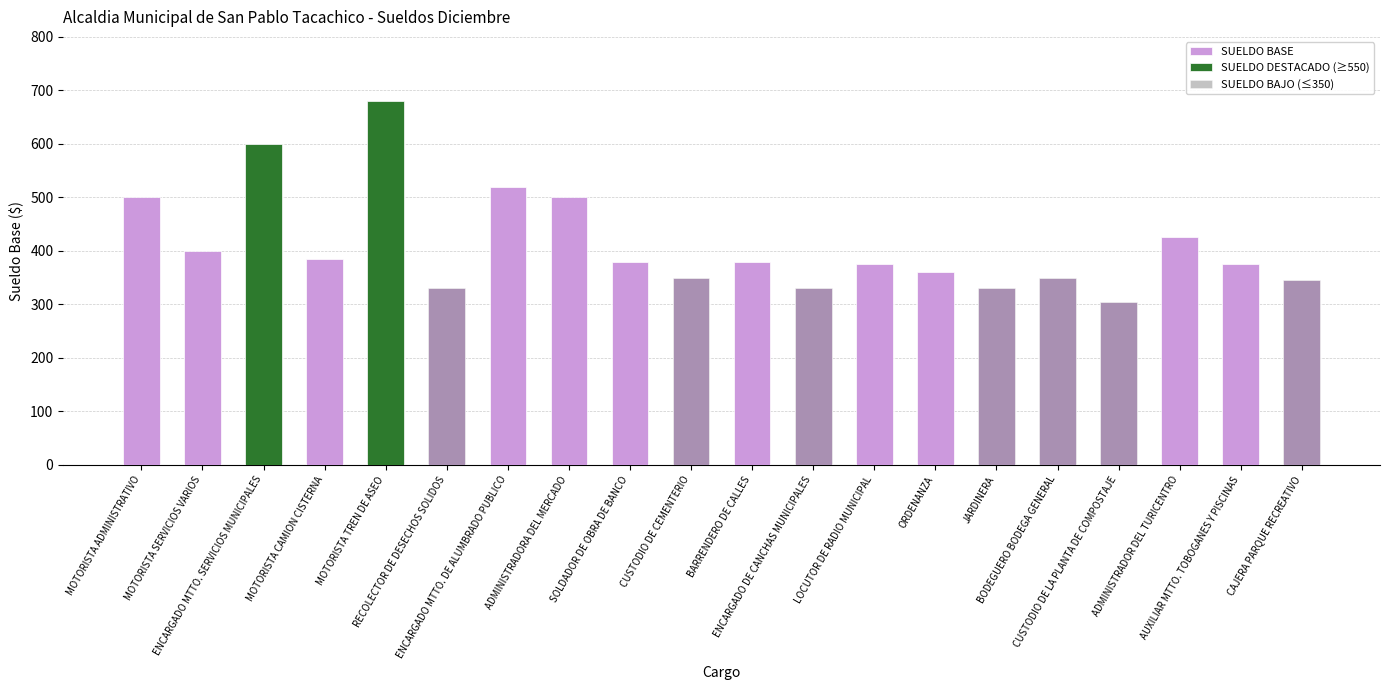

What is the difference between the highest and lowest values at MOTORISTA SERVICIOS VARIOS?

400